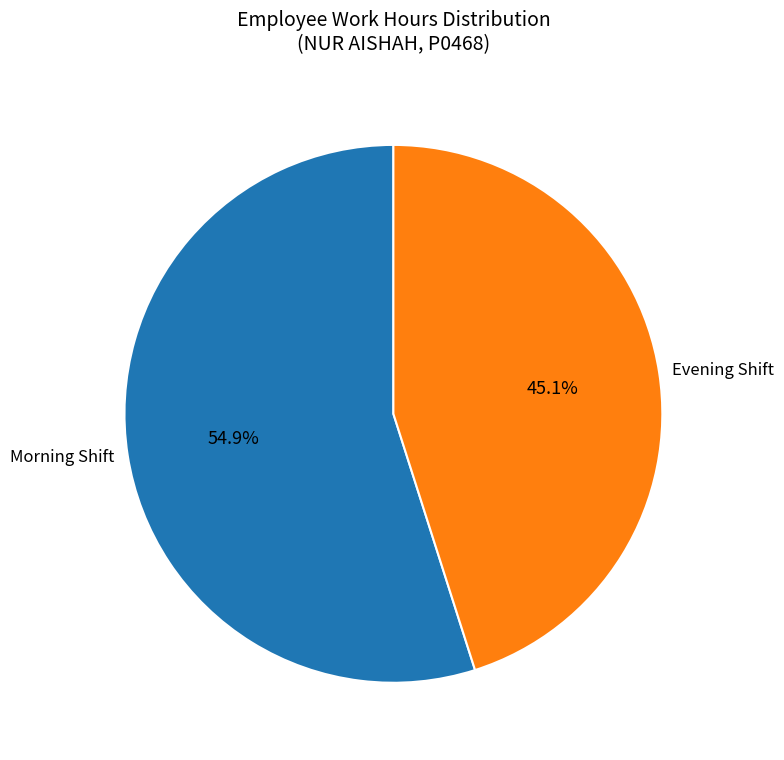

Which has a higher value, Evening Shift or Morning Shift?

Morning Shift